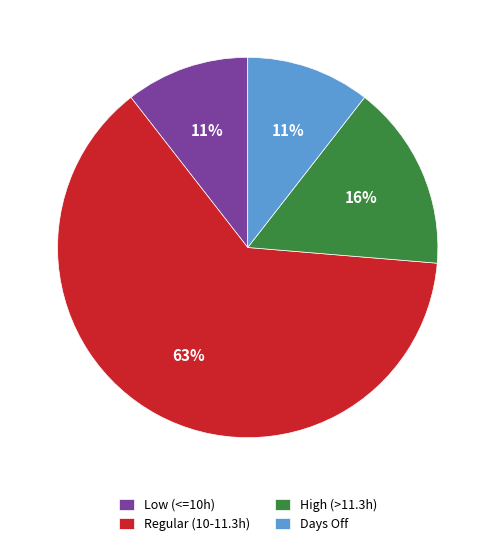

To the nearest percent, what is the average slice percentage?

25%